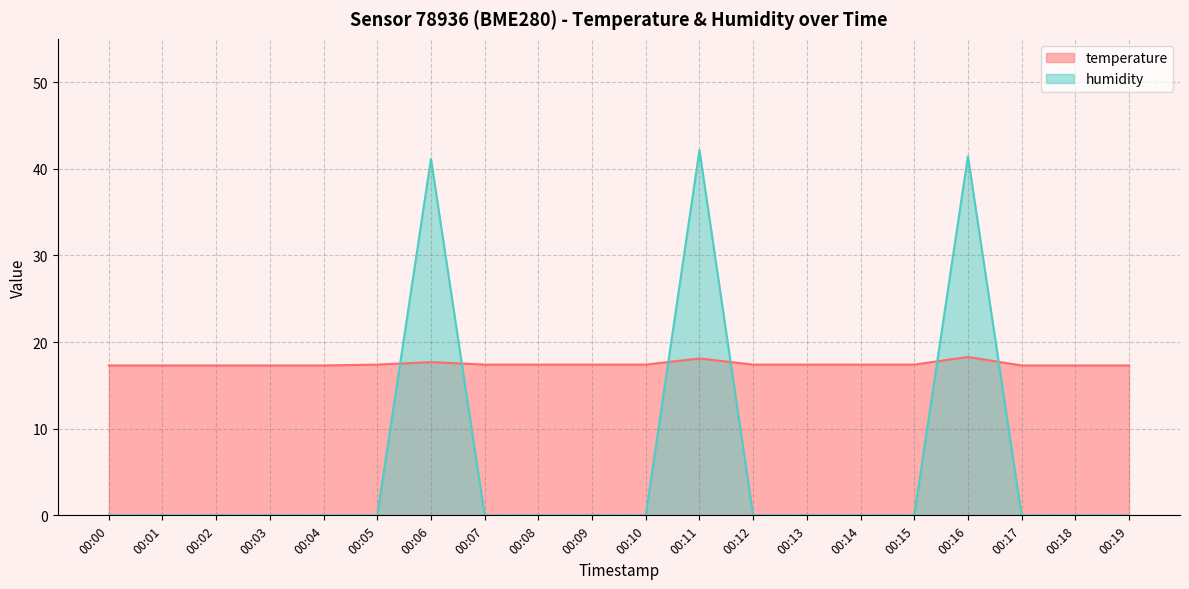

At how many categories does at least one series exceed 20?

3